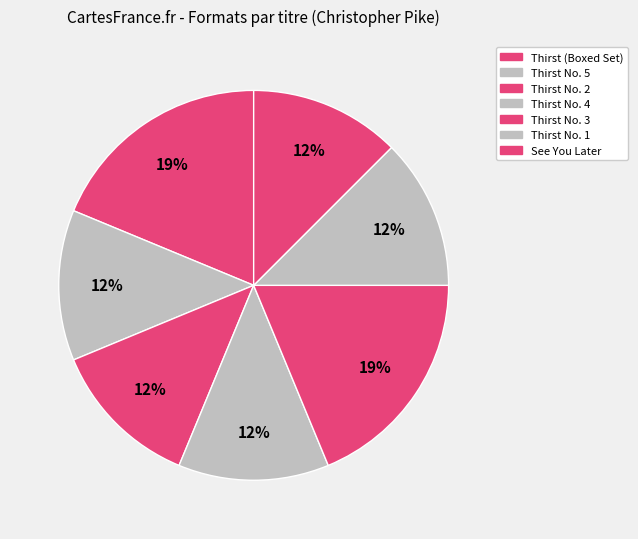

Is there any slice that represents more than half of the pie?

No